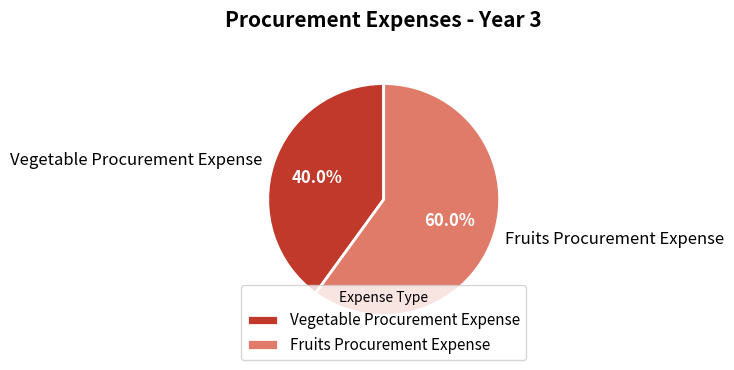

Which slice represents more than half of the pie?

Fruits Procurement Expense